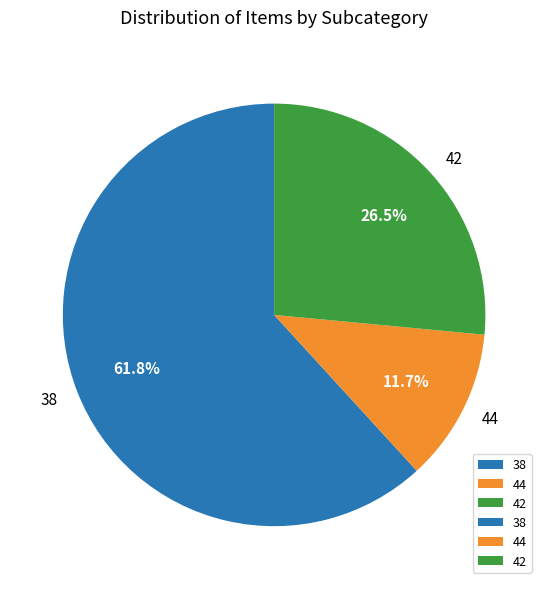

What is the ratio of the value at 44 to the value at 42?

0.4